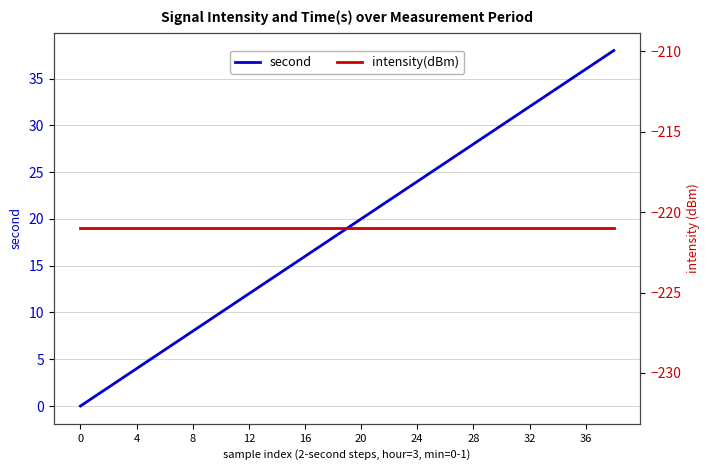

The second series shows -15 at 0. True or false?

False